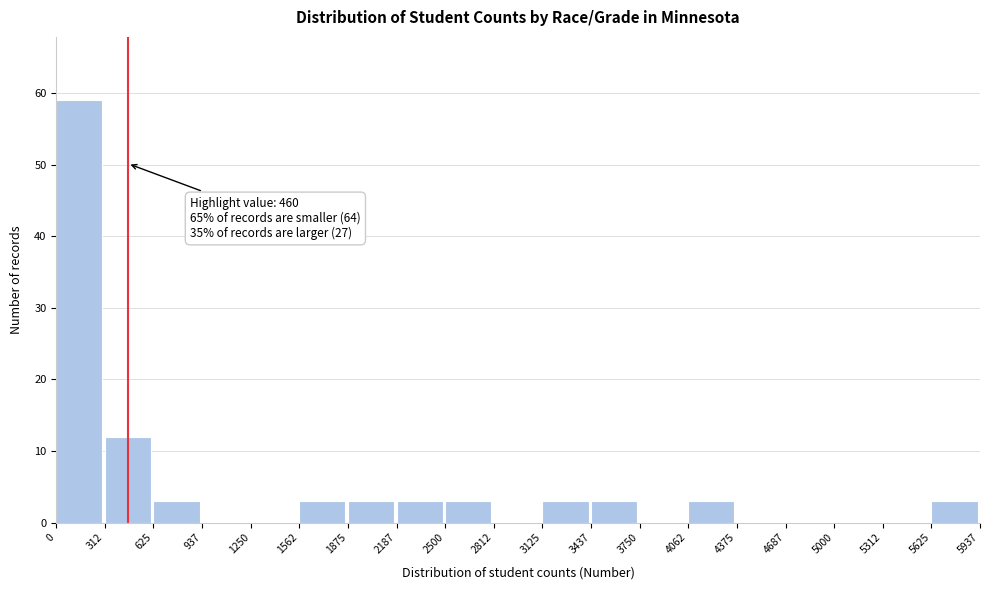

Which range on the x-axis has the tallest bar?

0 to 312